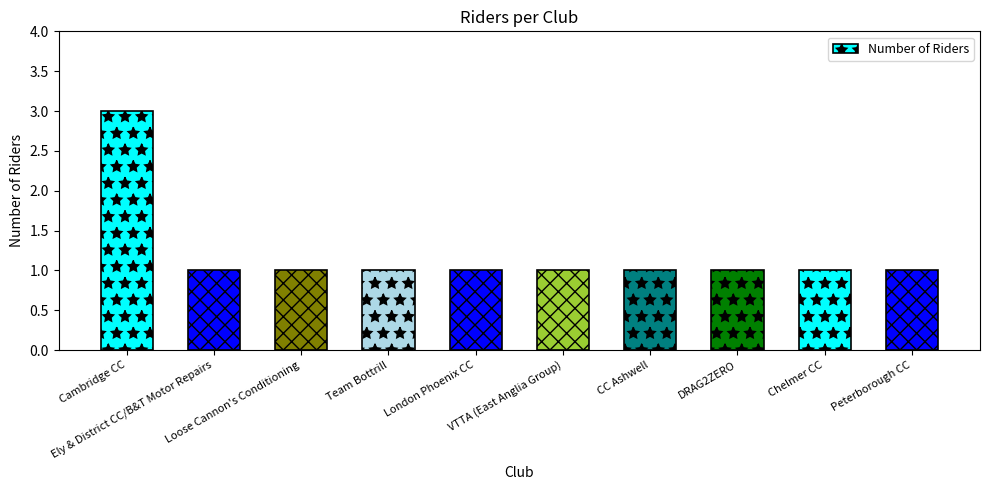

What is the maximum value shown in the chart?

3